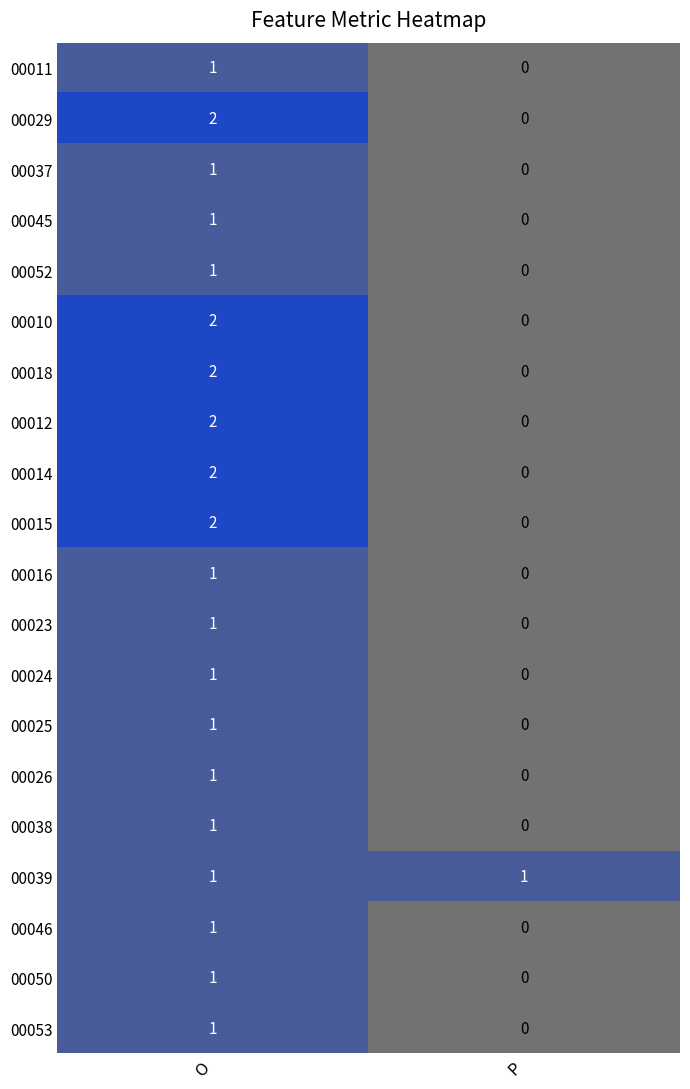

Is it true that 00039 equals 1 at O?

True